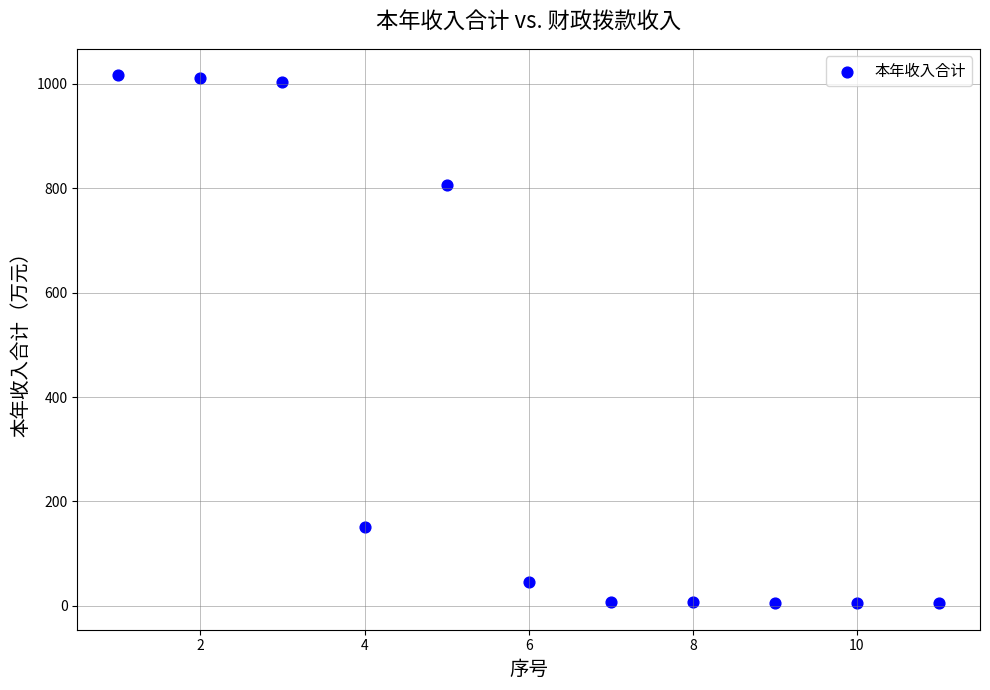

What is the range of X values (max minus min)?

10.0